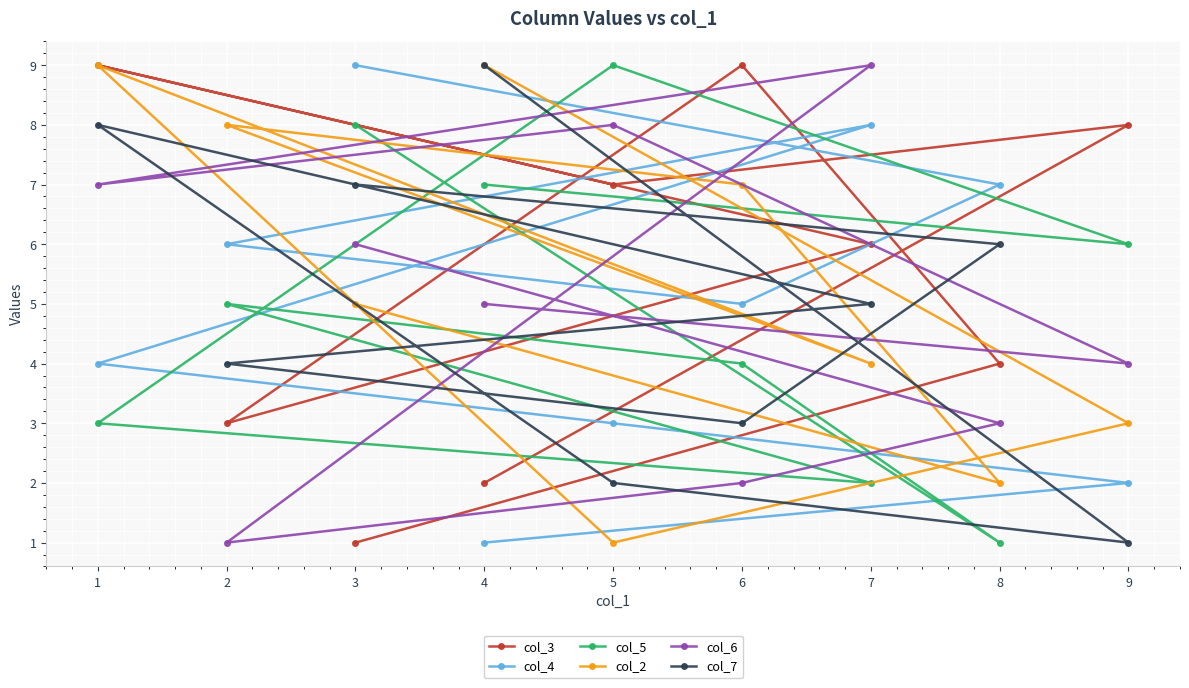

Is this an area chart (filled region under the line)?

No